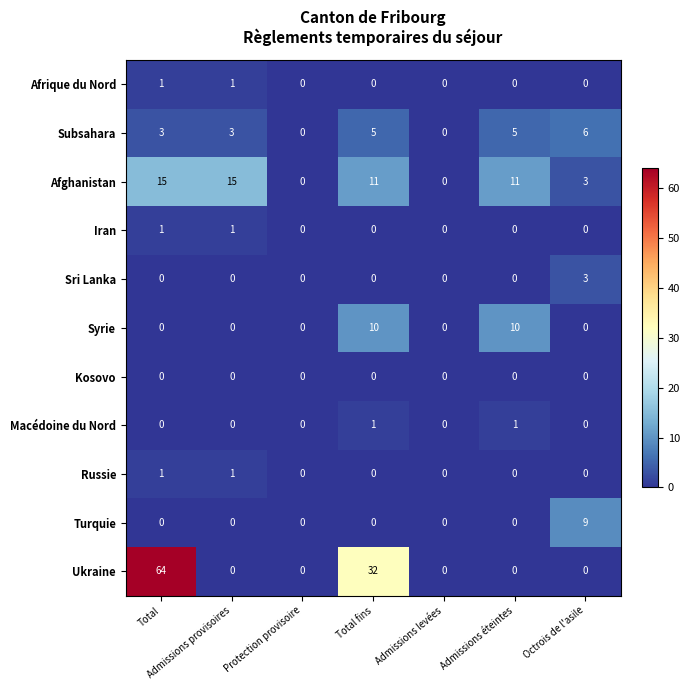

Which series has the largest range (max minus min)?

Ukraine